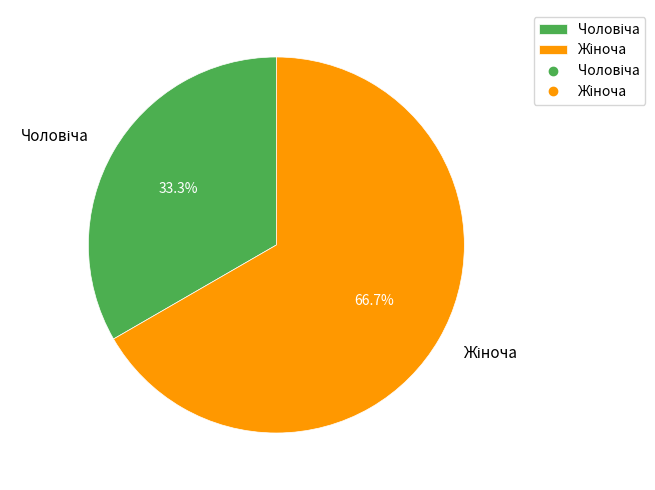

What is the change in value from Чоловіча to Жіноча?

+1